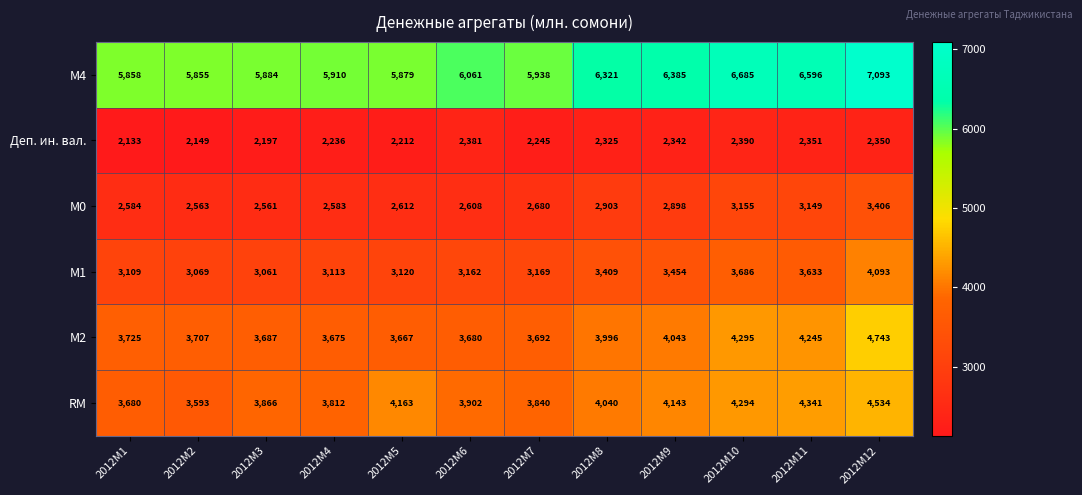

The value of RM at 2012M8 is 4040. True or false?

True